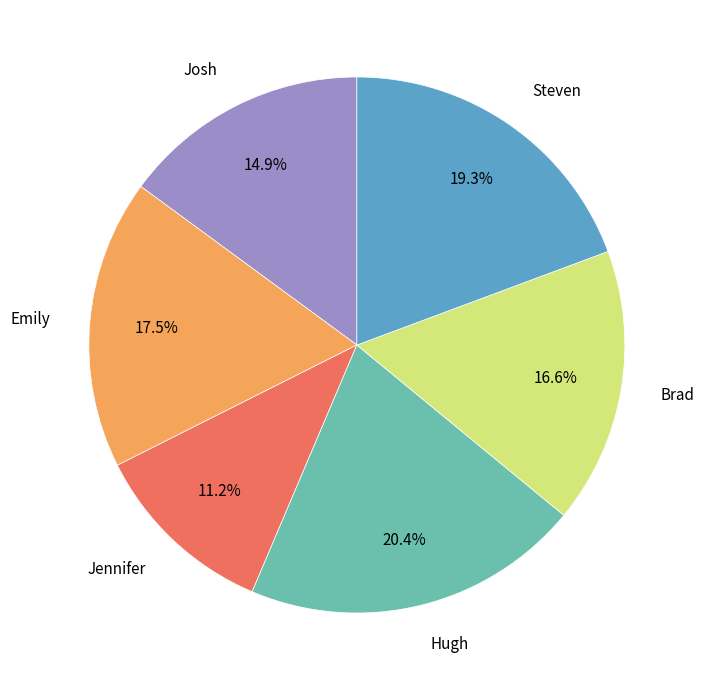

Combined, do Josh and Brad account for over 50%?

No